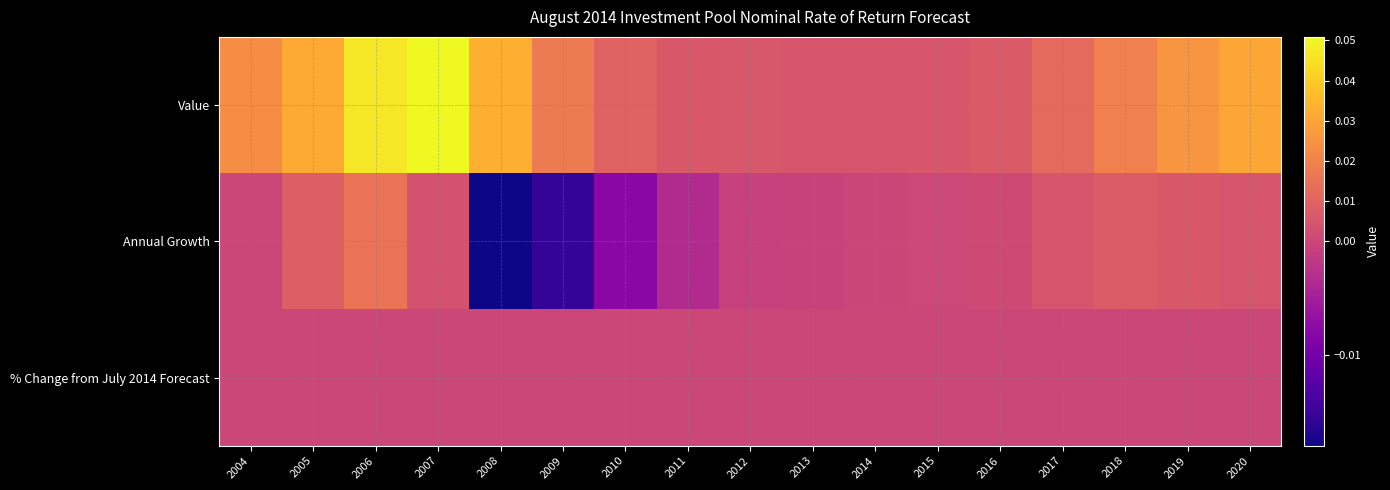

Count the number of categories in the chart.

17